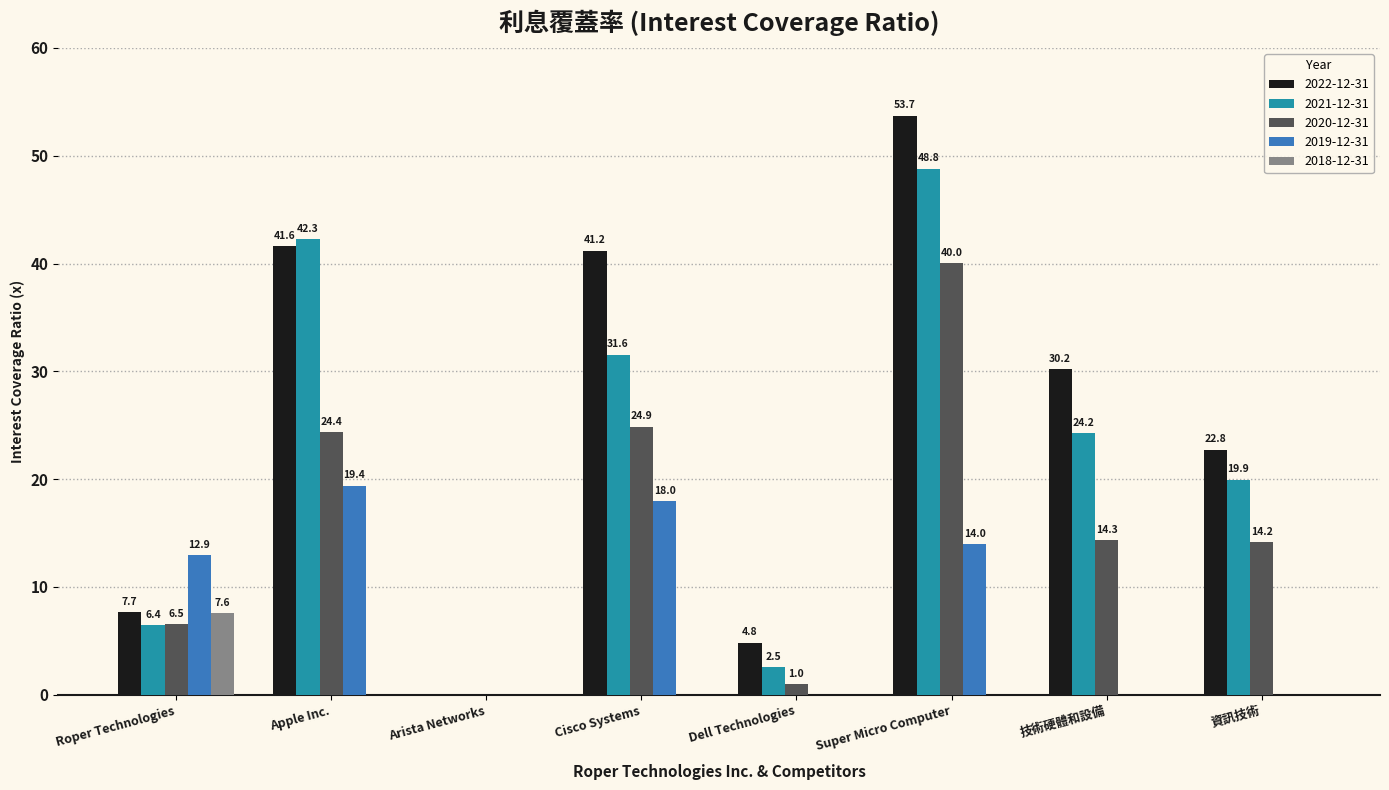

The value of 2020-12-31 at Arista Networks is 0.0. True or false?

True